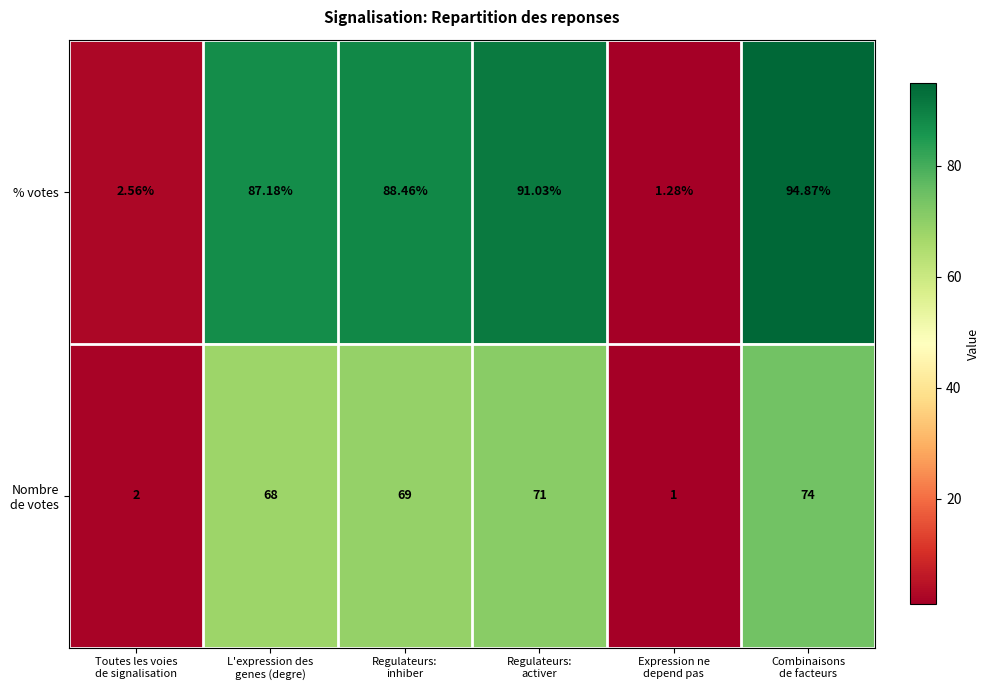

Which series has the largest range (max minus min)?

% votes